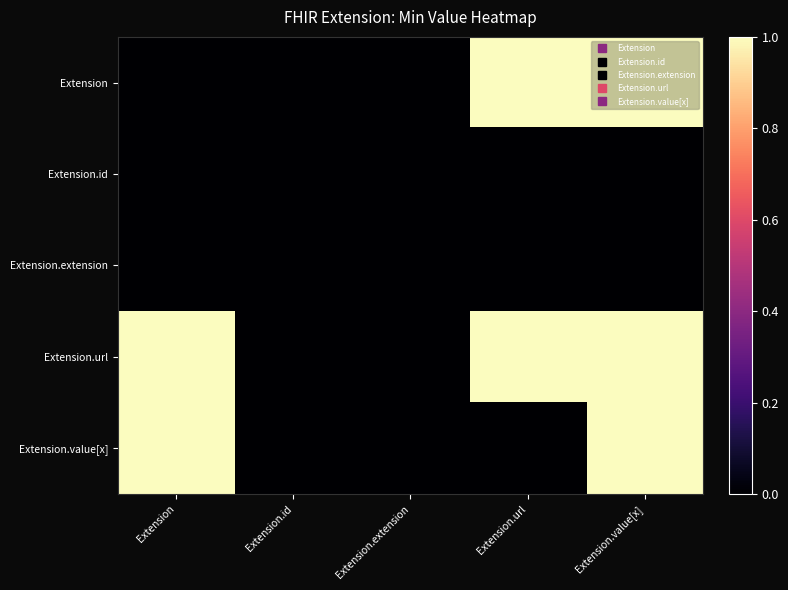

At which category does the chart reach its peak across all series?

Extension.url